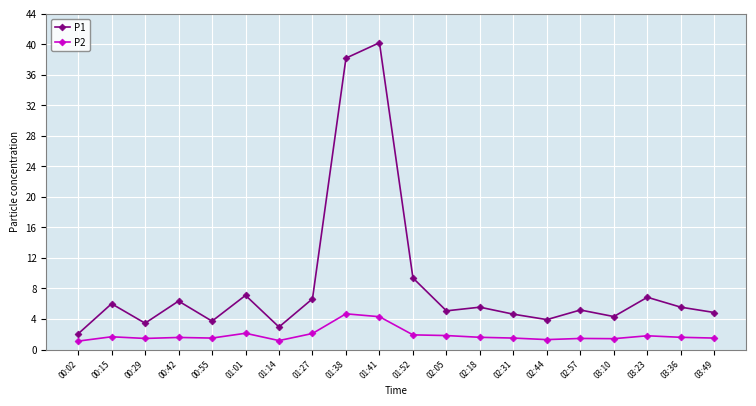

The value of P1 at 00:29 is 3.5. True or false?

True